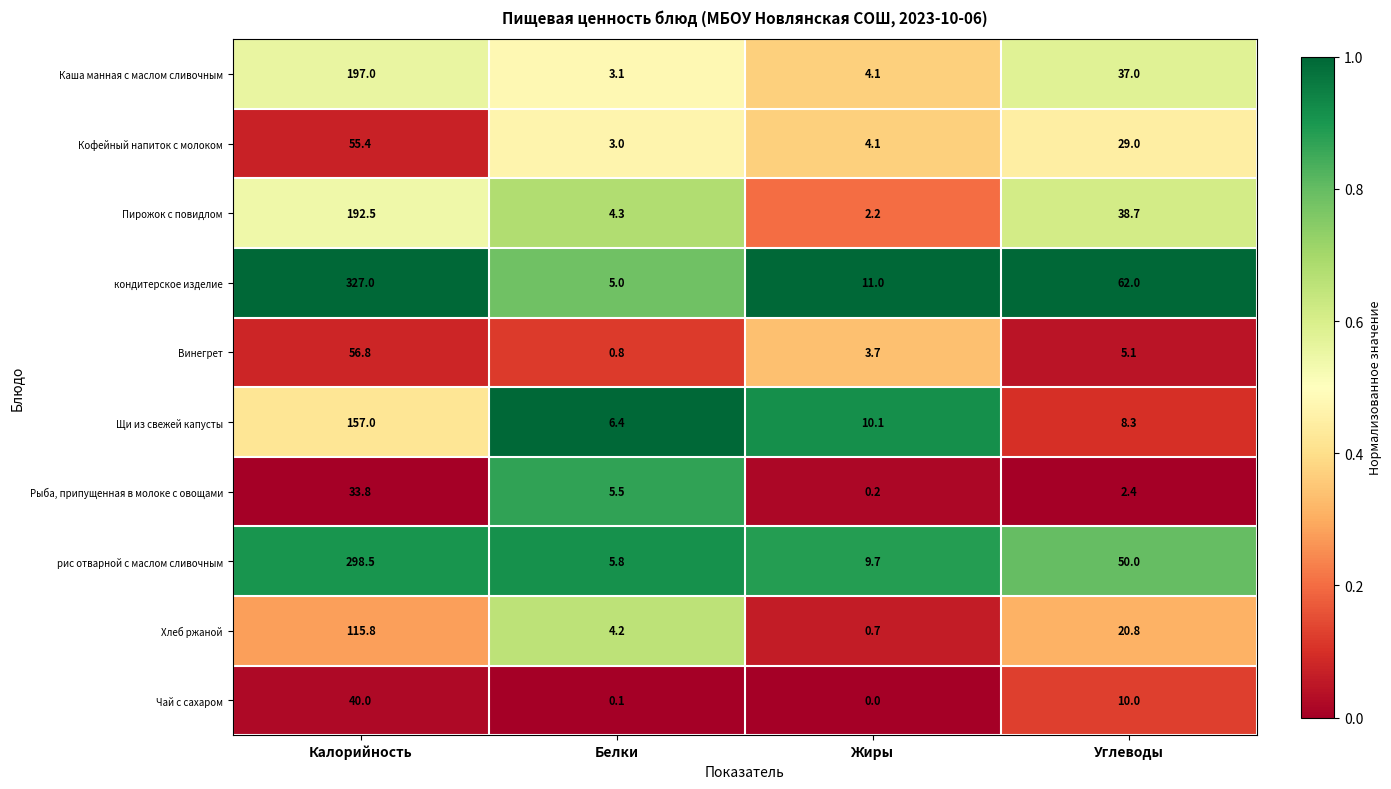

The кондитерское изделие series shows 221.2 at Калорийность. True or false?

False